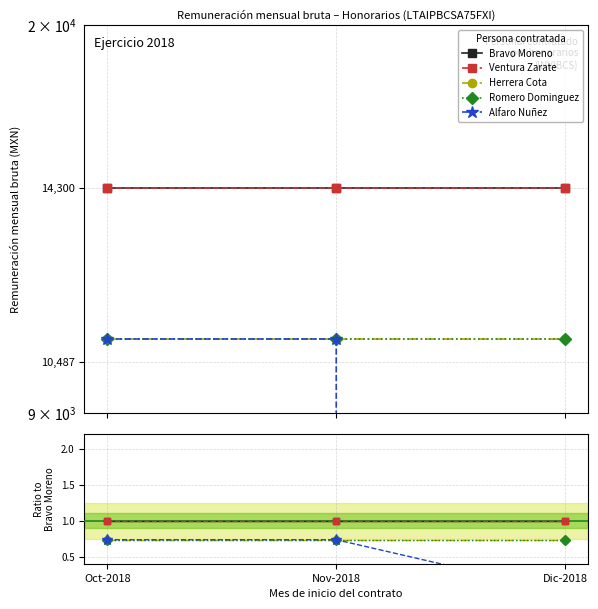

Which series has the widest spread of values?

Alfaro Nuñez